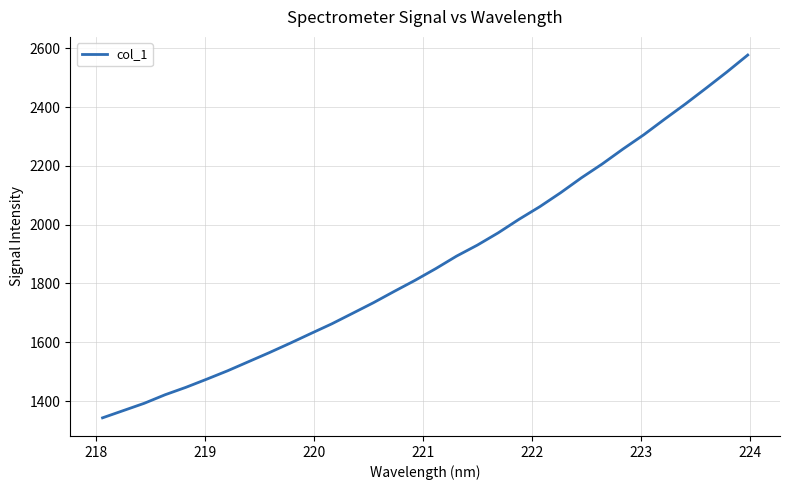

True or false: there are more than 0 points higher than both neighbors.

False